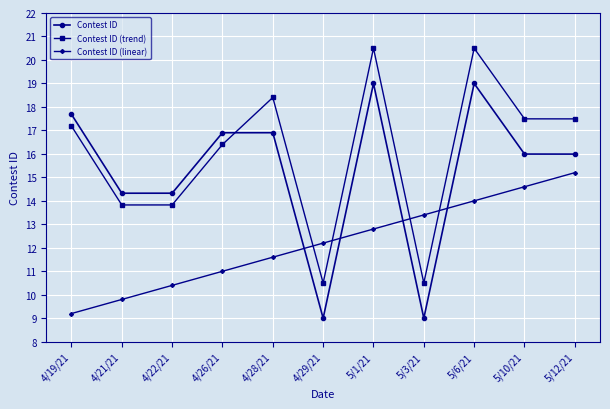

The value of Contest ID (trend) at 5/12/21 is 5.2. True or false?

False